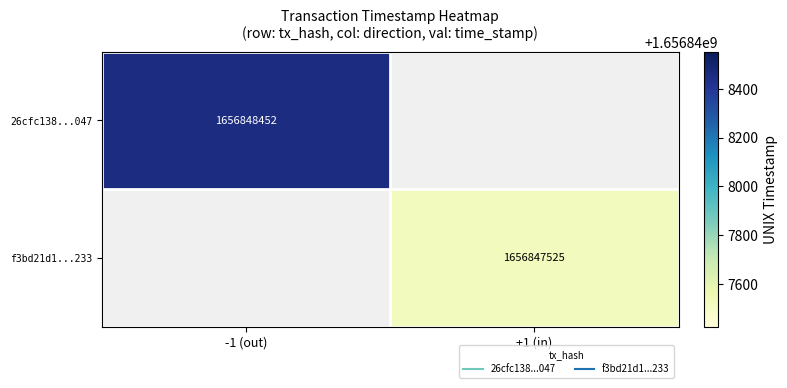

Which has a higher value, direction or time_stamp?

time_stamp